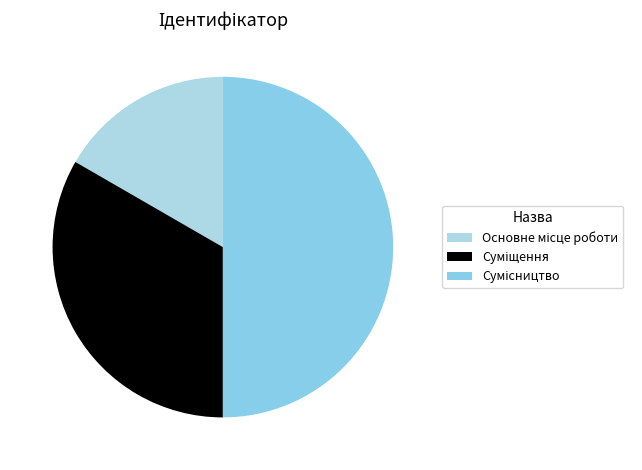

What percentage is the Сумісництво slice, to the nearest percent?

50%